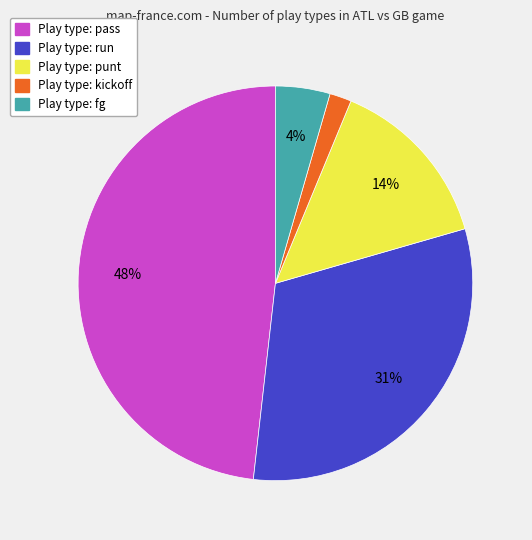

Does any single category account for the majority?

No